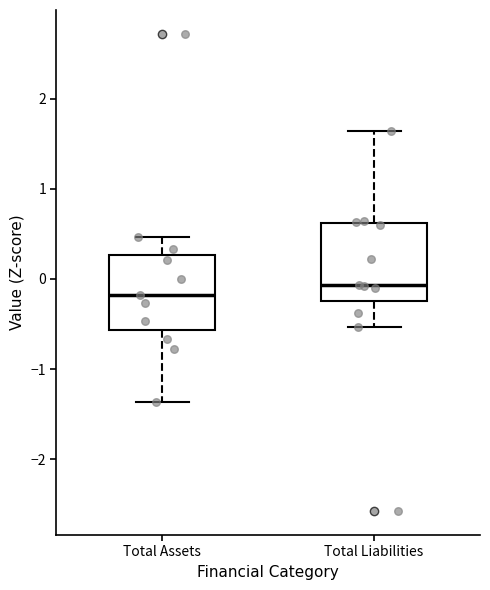

Where is the upper edge of the box for Total Liabilities on the y-axis? The values are not printed on the chart, so give them approximately, as read against the axis.

0.6